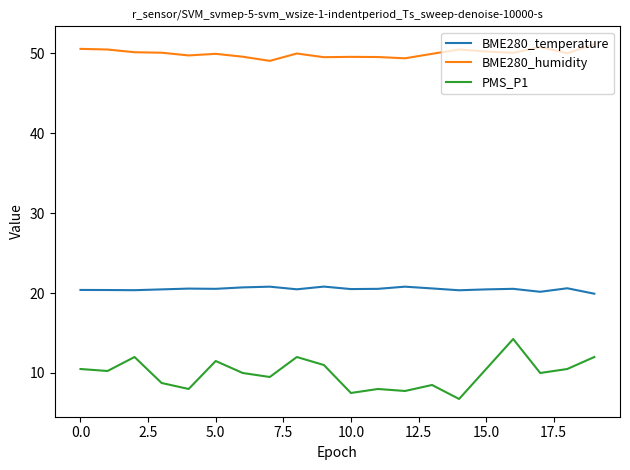

Which series has the largest total across all categories?

BME280_humidity